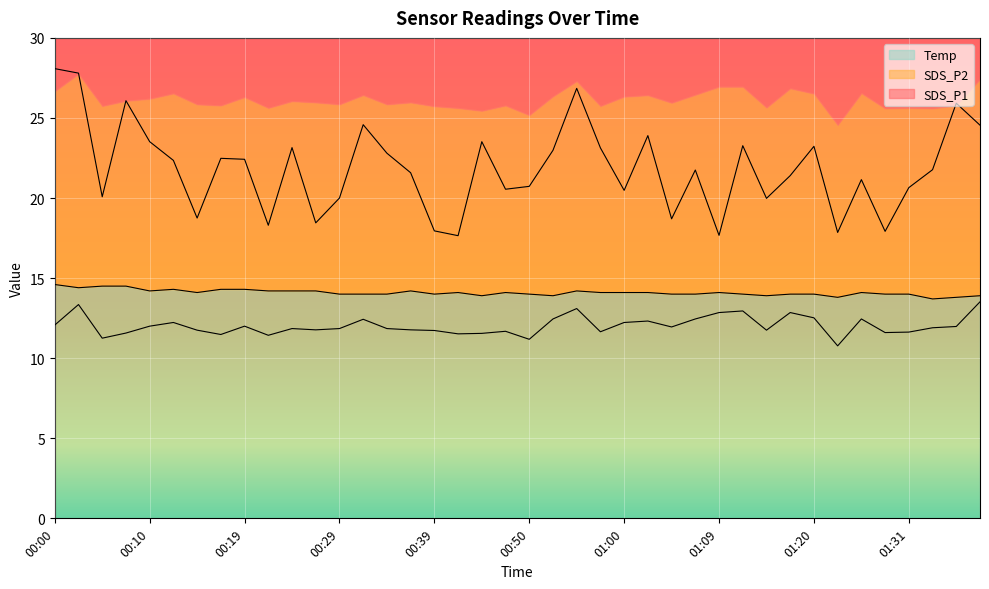

How many Temp values are between 14 and 15?

33